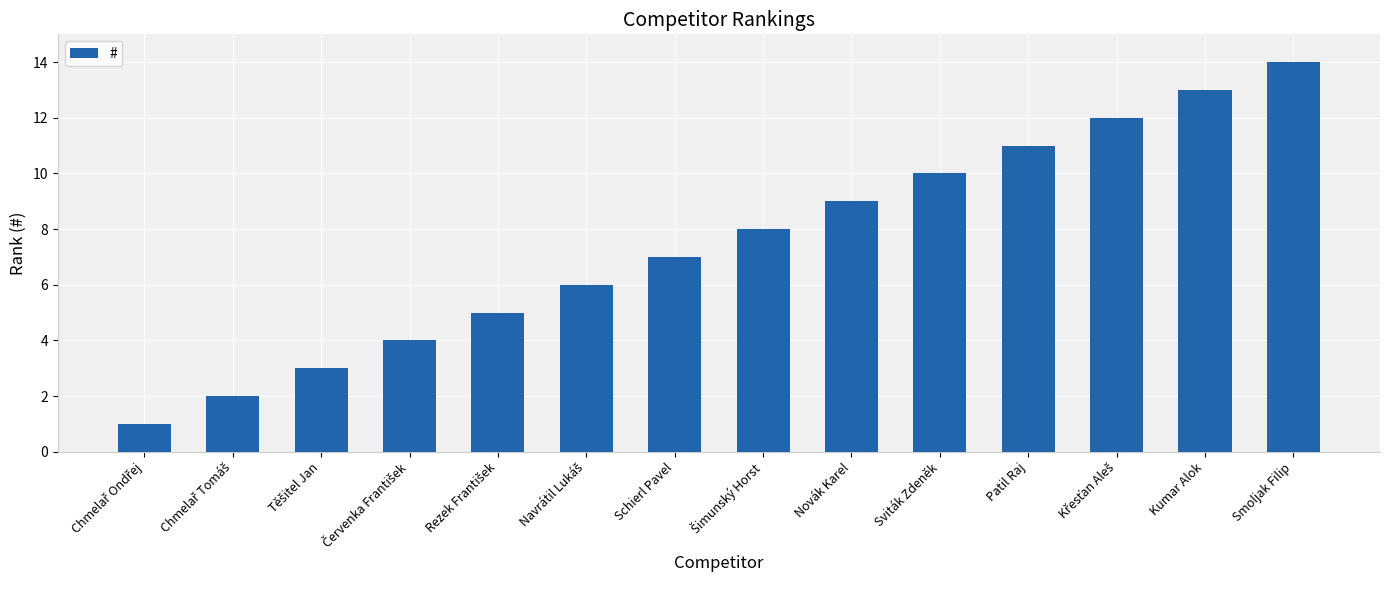

Is it true that the value at Novák Karel is 5?

False